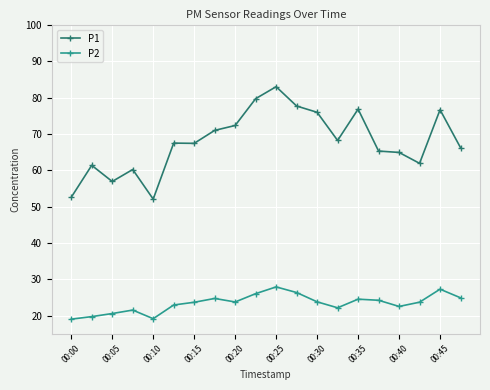

List the series in order of their overall mean, lowest first.

P2, P1